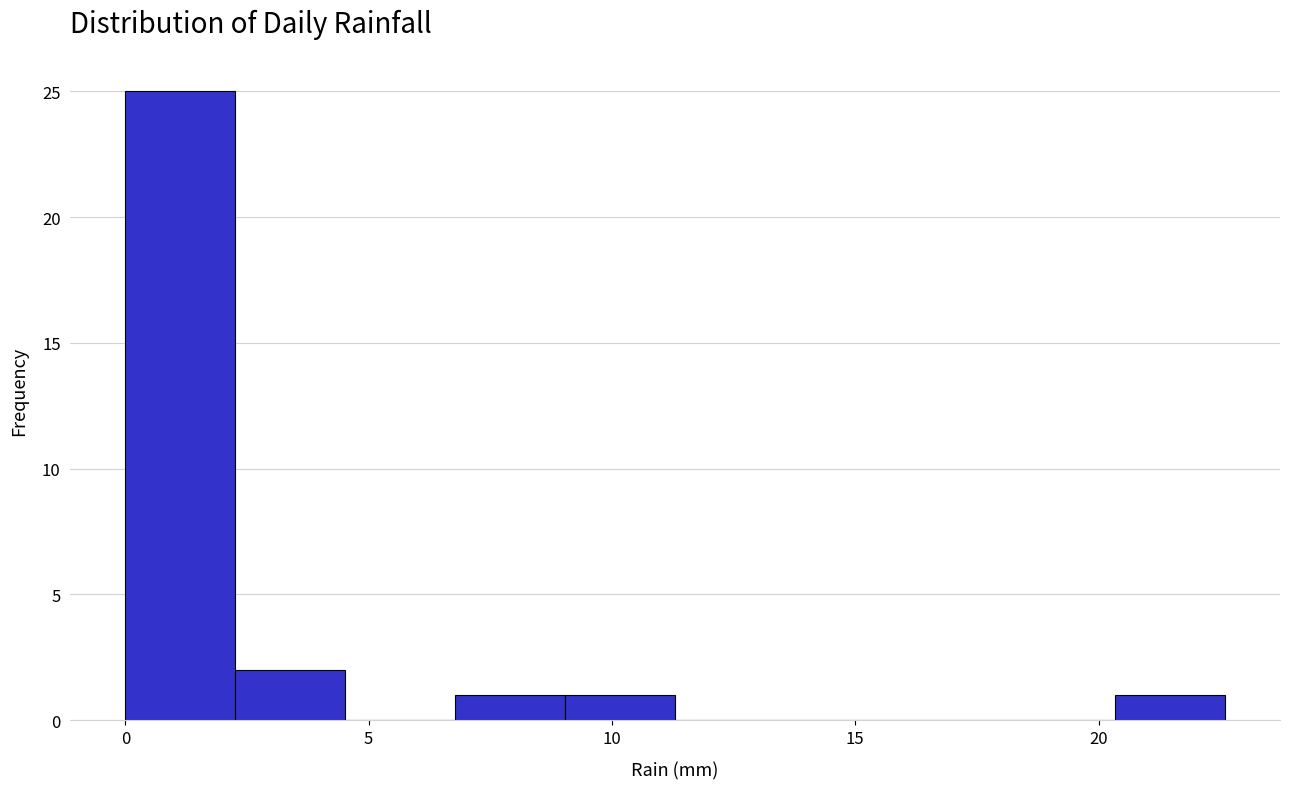

Over which range of the x-axis is the bar tallest?

0.0 to 2.5